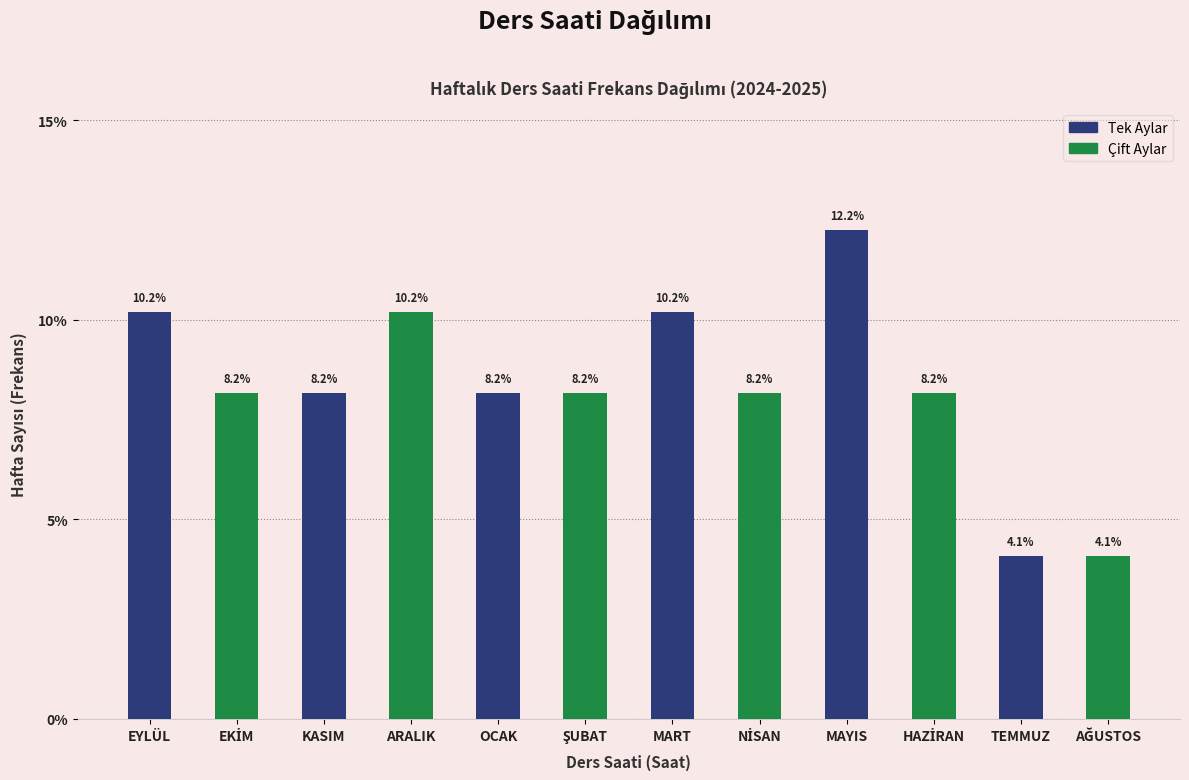

Reading left to right, extract all data points from this chart.

10.2	8.2	8.2	10.2	8.2	8.2	10.2	8.2	12.2	8.2	4.1	4.1